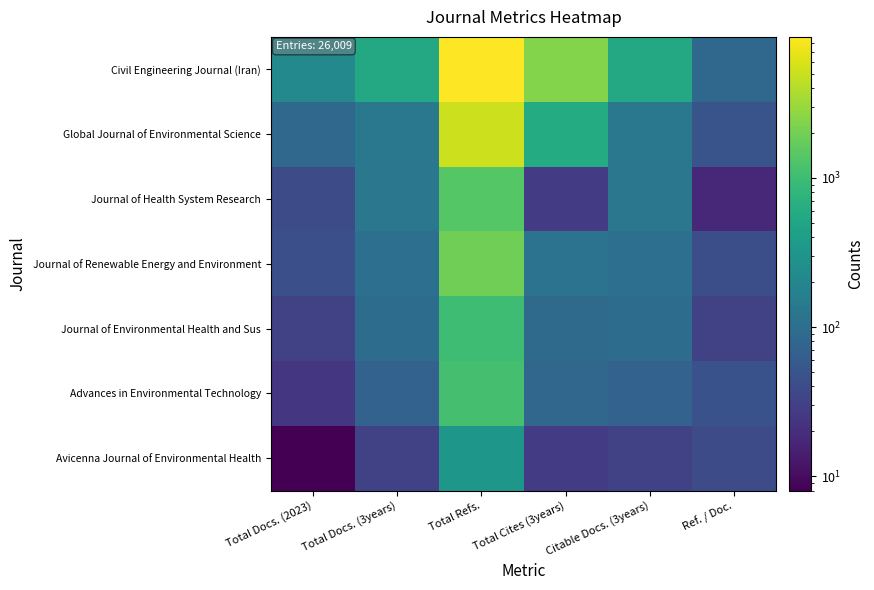

Which has a higher value, Citable Docs. (3years) or Ref. / Doc.?

Citable Docs. (3years)